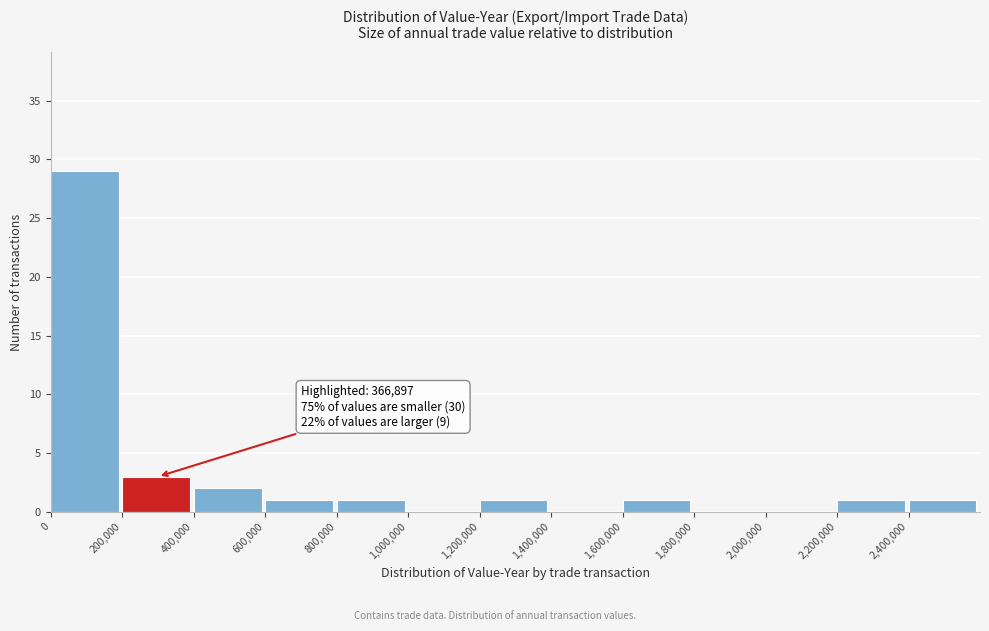

Which range on the x-axis has the tallest bar?

0 to 200000